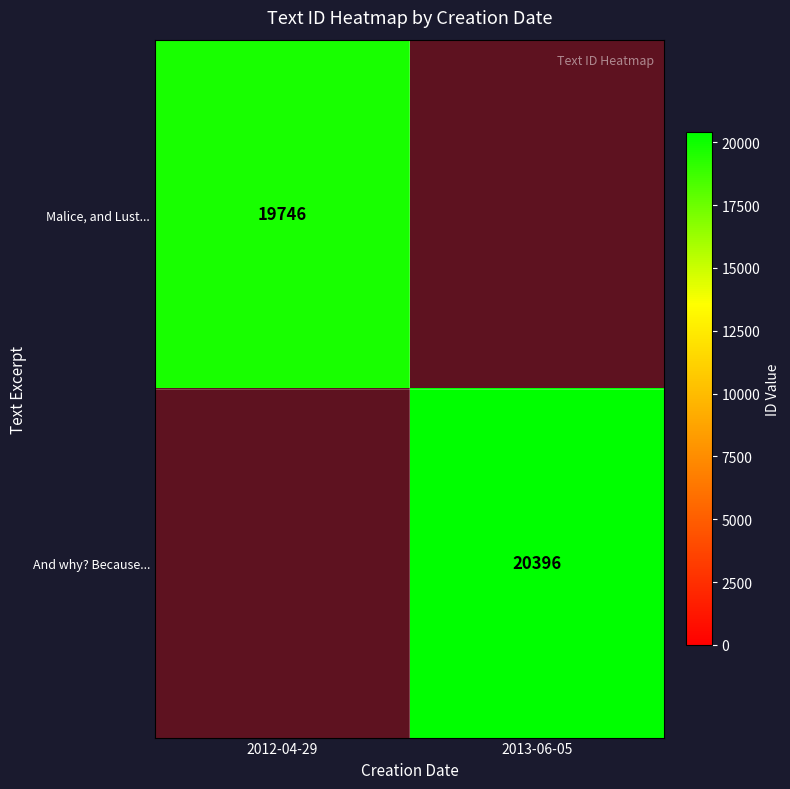

How many distinct data groups are displayed?

2